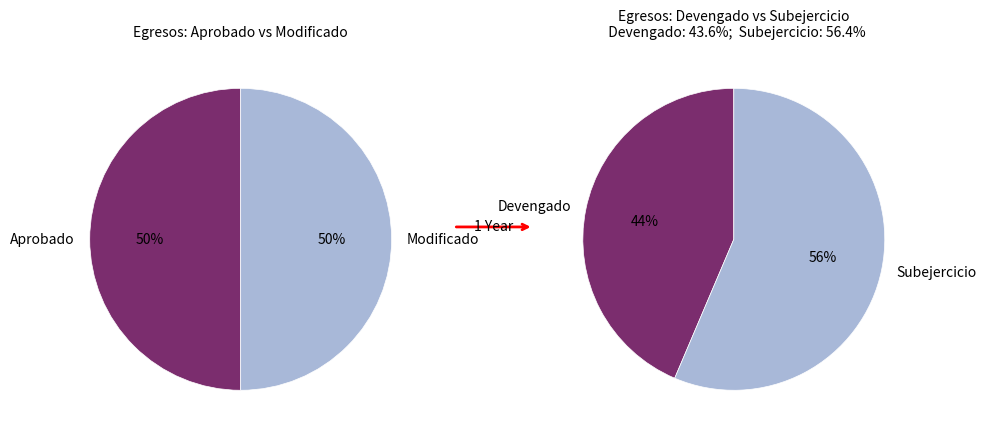

Which category accounts for the majority?

Subejercicio